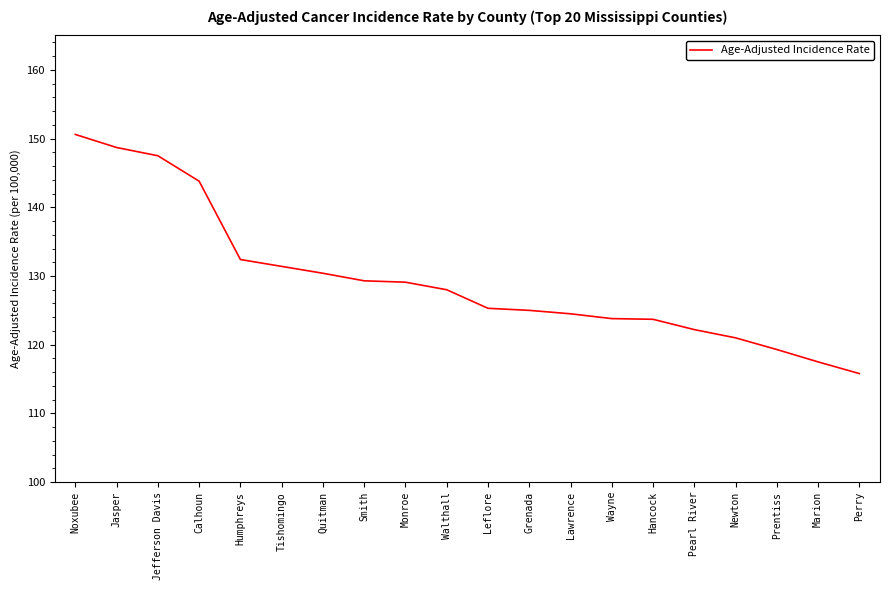

The chart shows a value of 179.7 at Wayne. True or false?

False